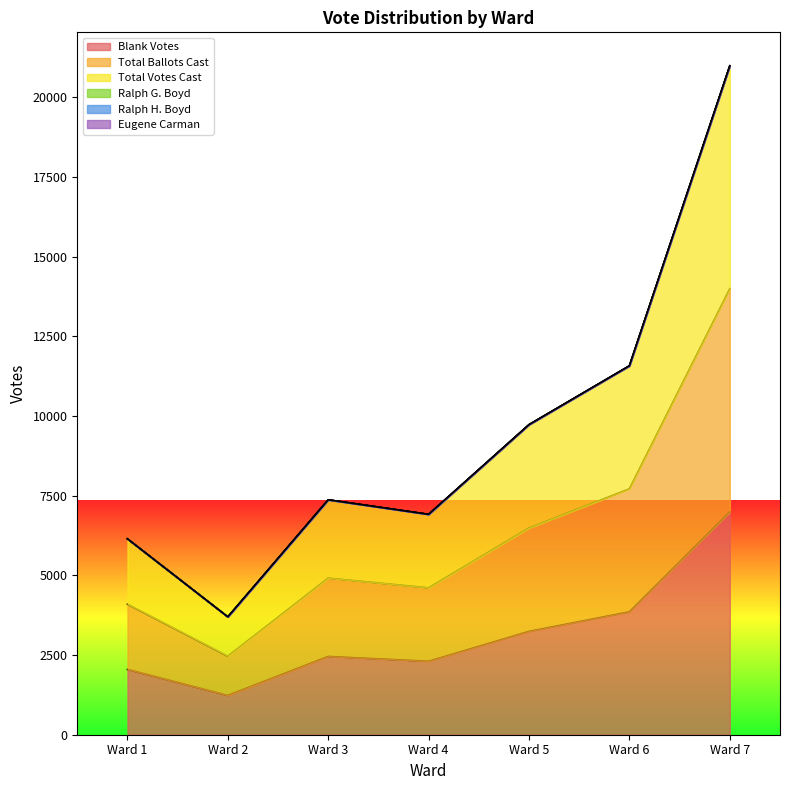

What is the sum of the Total Votes Cast values at Ward 6 and Ward 1?

17716